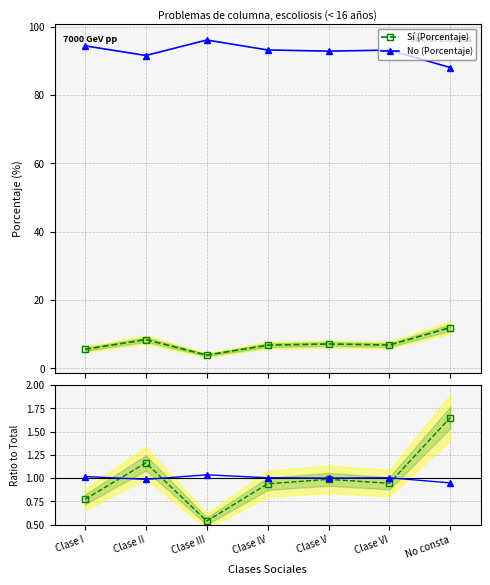

At which category does No (Porcentaje) reach its first local valley?

Clase II